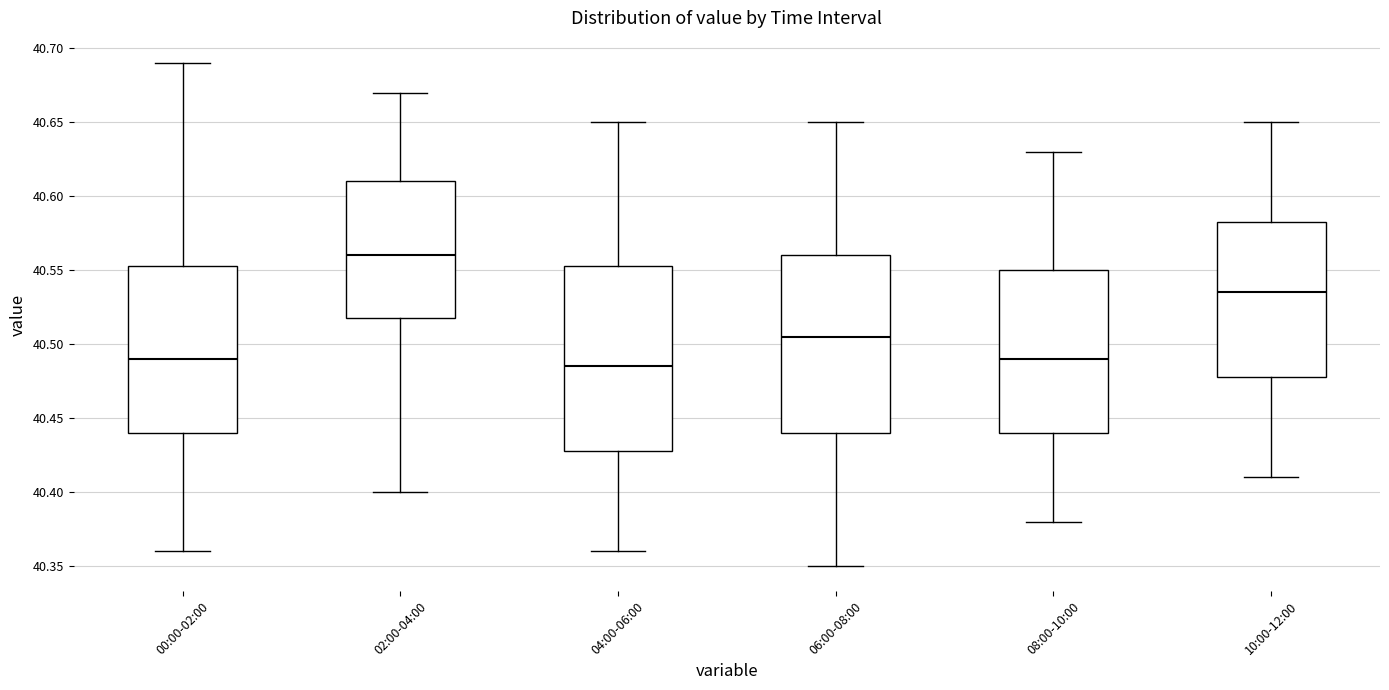

Reading left to right, transcribe this box plot: for each box, give where its median line is, the range the box spans, and where its two whiskers end, as read against the y-axis. The values are not printed on the chart, so give them approximately, as read against the axis.

00:00-02:00: median 40.490, box 40.440 to 40.555, whiskers 40.360 to 40.690
02:00-04:00: median 40.560, box 40.520 to 40.610, whiskers 40.400 to 40.670
04:00-06:00: median 40.485, box 40.430 to 40.555, whiskers 40.360 to 40.650
06:00-08:00: median 40.505, box 40.440 to 40.560, whiskers 40.350 to 40.650
08:00-10:00: median 40.490, box 40.440 to 40.550, whiskers 40.380 to 40.630
10:00-12:00: median 40.535, box 40.480 to 40.585, whiskers 40.410 to 40.650